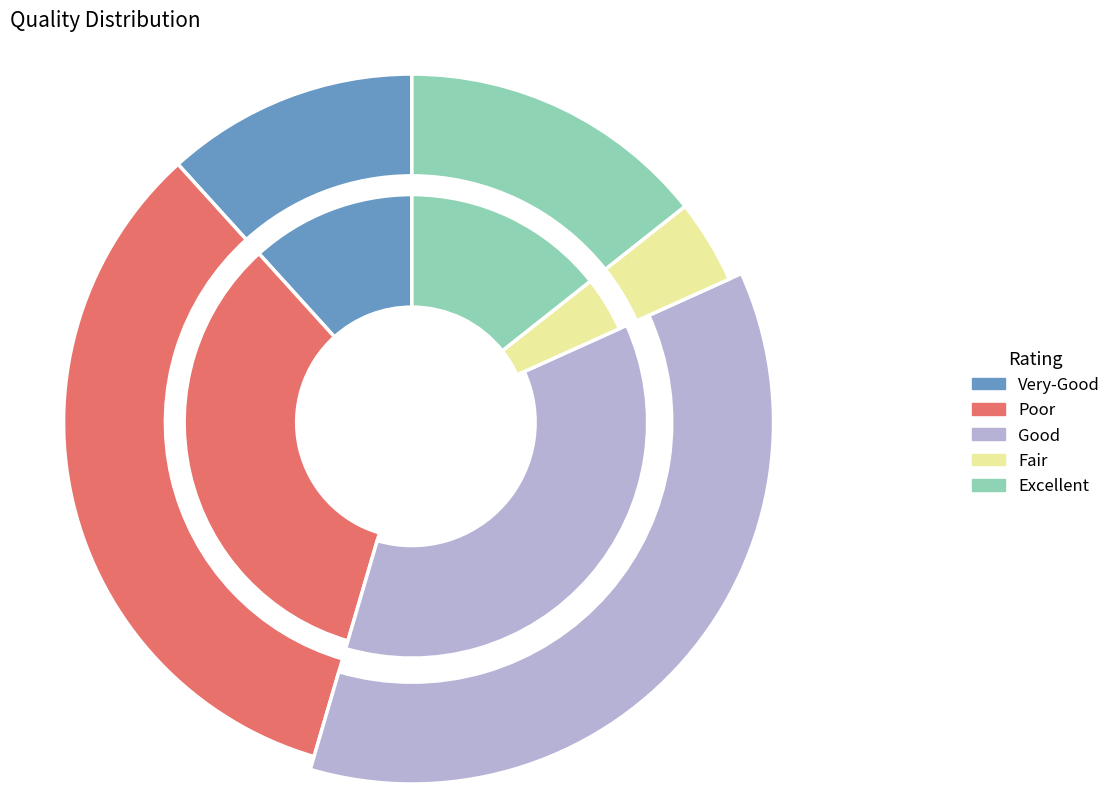

Is 4 the majority of the pie?

No